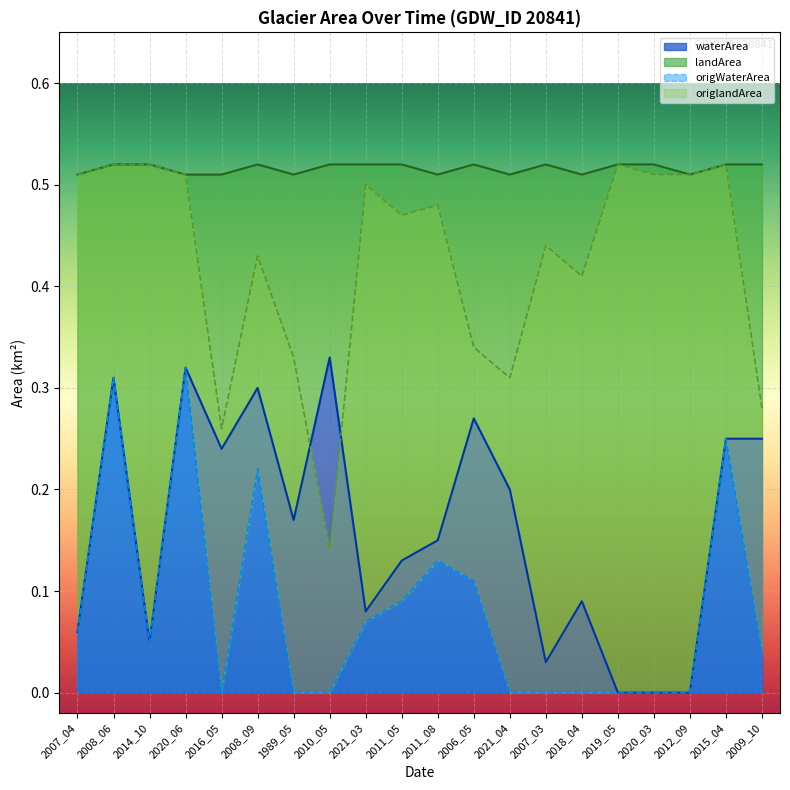

What is the highest value of the waterArea series?

0.3